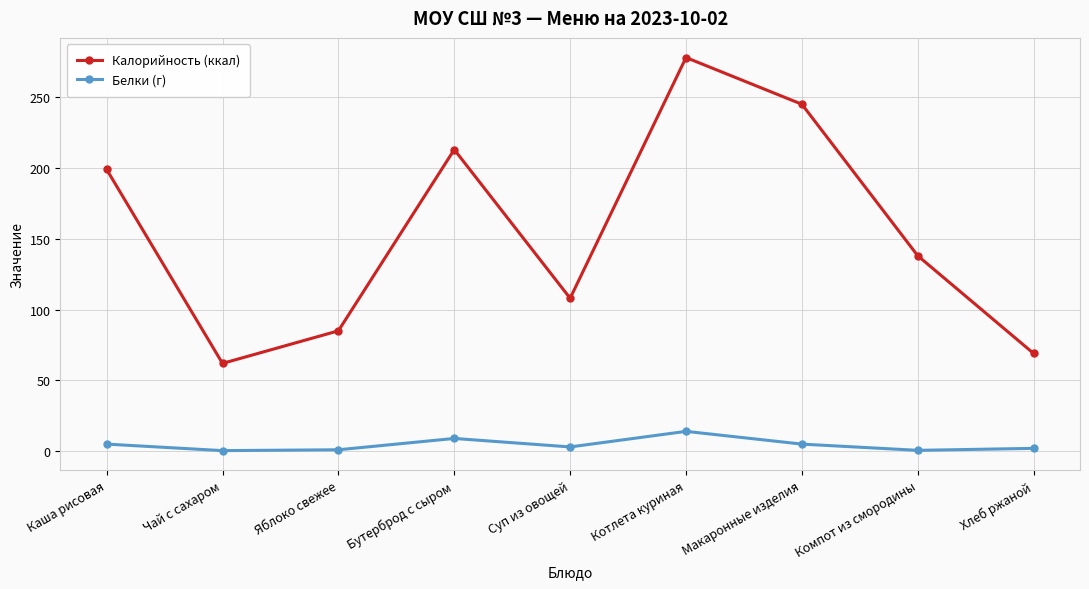

Rank the series at Чай с сахаром from highest to lowest value.

Калорийность (ккал), Белки (г)